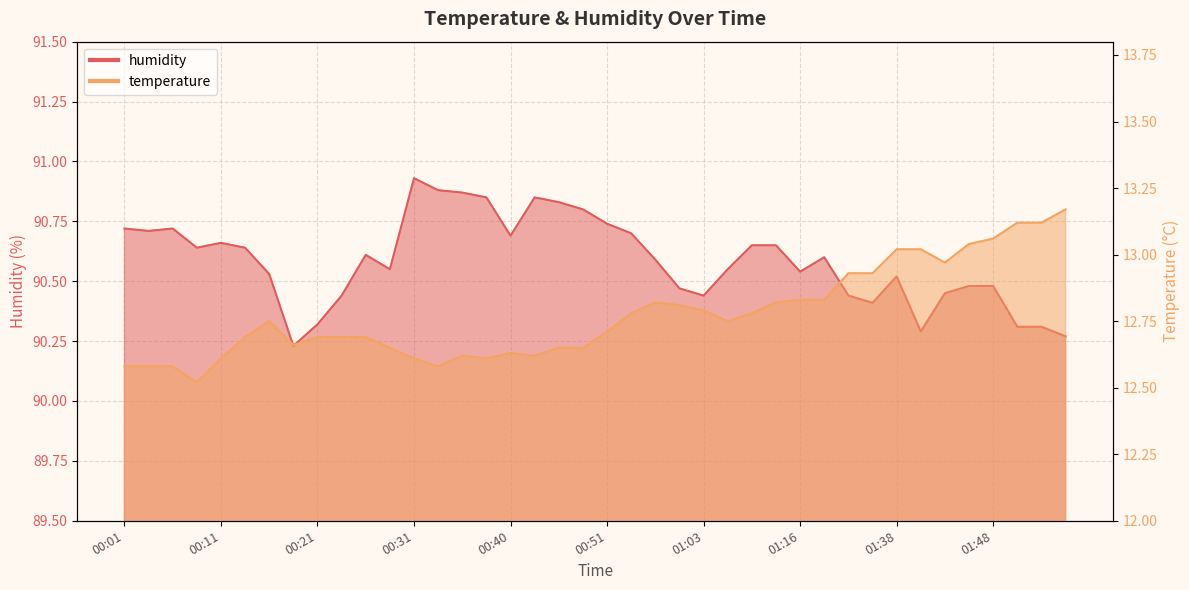

Reading left to right, what are all the values shown in this chart?

temperature: 12.6	12.6	12.6	12.5	12.6	12.7	12.8	12.7	12.7	12.7	12.7	12.7	12.6	12.6	12.6	12.6	12.6	12.6	12.7	12.7	12.7	12.8	12.8	12.8	12.8	12.8	12.8	12.8	12.8	12.8	12.9	12.9	13.0	13.0	13.0	13.0	13.1	13.1	13.1	13.2
humidity: 90.7	90.7	90.7	90.6	90.7	90.6	90.5	90.2	90.3	90.4	90.6	90.5	90.9	90.9	90.9	90.8	90.7	90.8	90.8	90.8	90.7	90.7	90.6	90.5	90.4	90.5	90.7	90.7	90.5	90.6	90.4	90.4	90.5	90.3	90.5	90.5	90.5	90.3	90.3	90.3